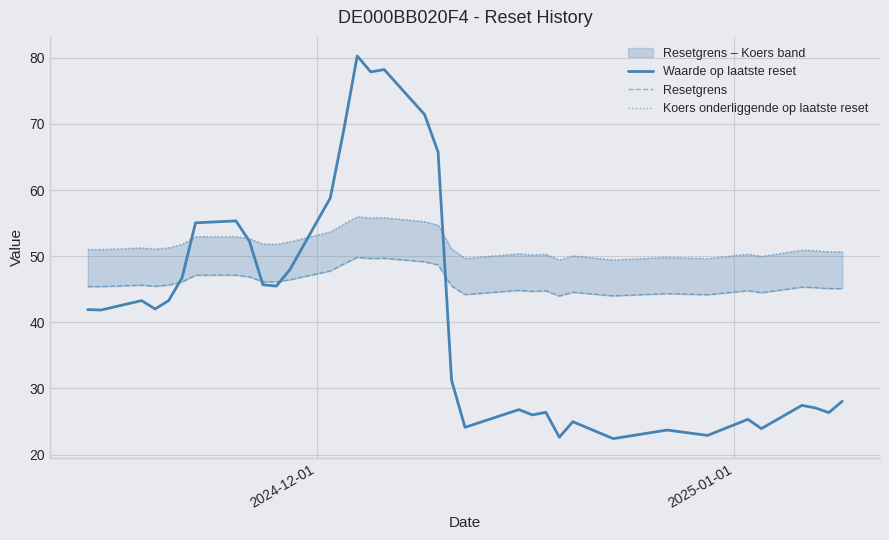

How many interior local peaks does the Waarde op laatste reset series have?

10